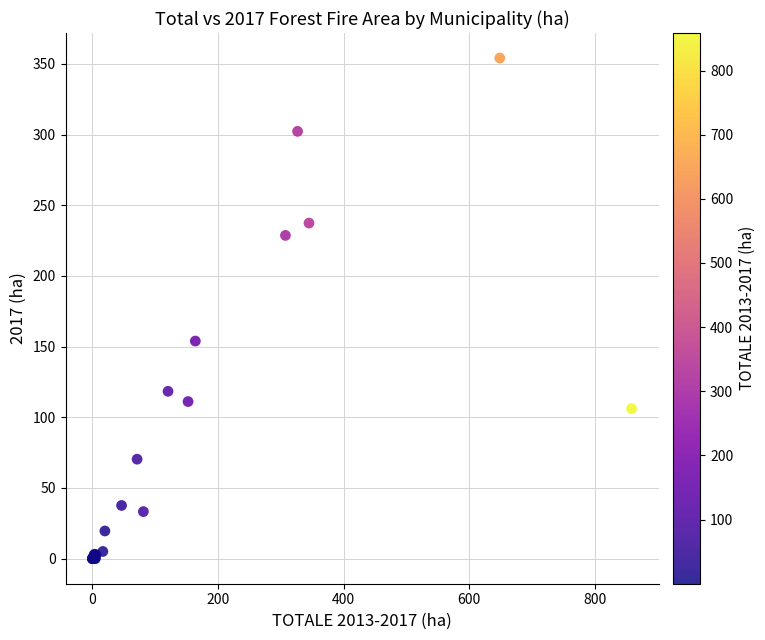

What Y value in the scatter plot is closest to 177?

153.9